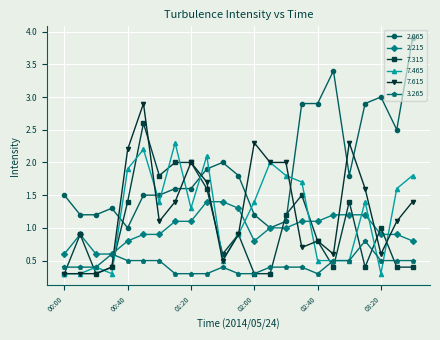

What is the difference between the maximum and minimum values in the 7.465 series?

2.0